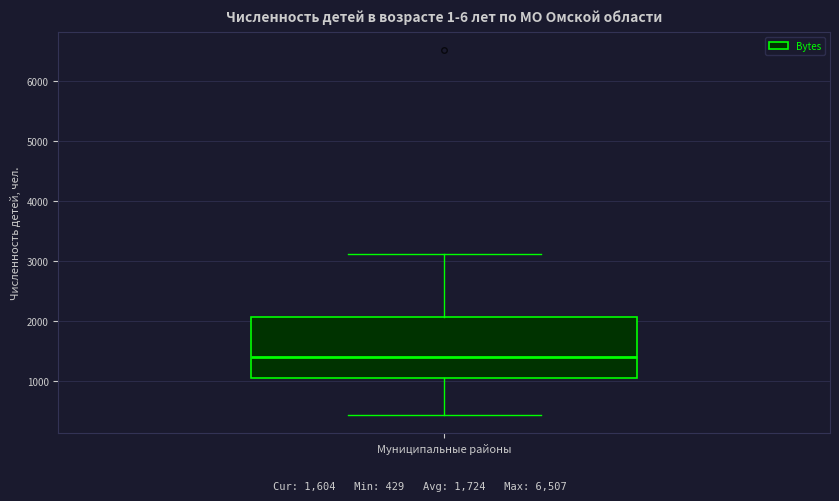

Read this box plot against the y-axis: the position of the median line, the range covered by the box, and the ends of both whiskers. The values are not printed on the chart, so give them approximately, as read against the axis.

median 1400, box 1100 to 2100, whiskers 400 to 3100